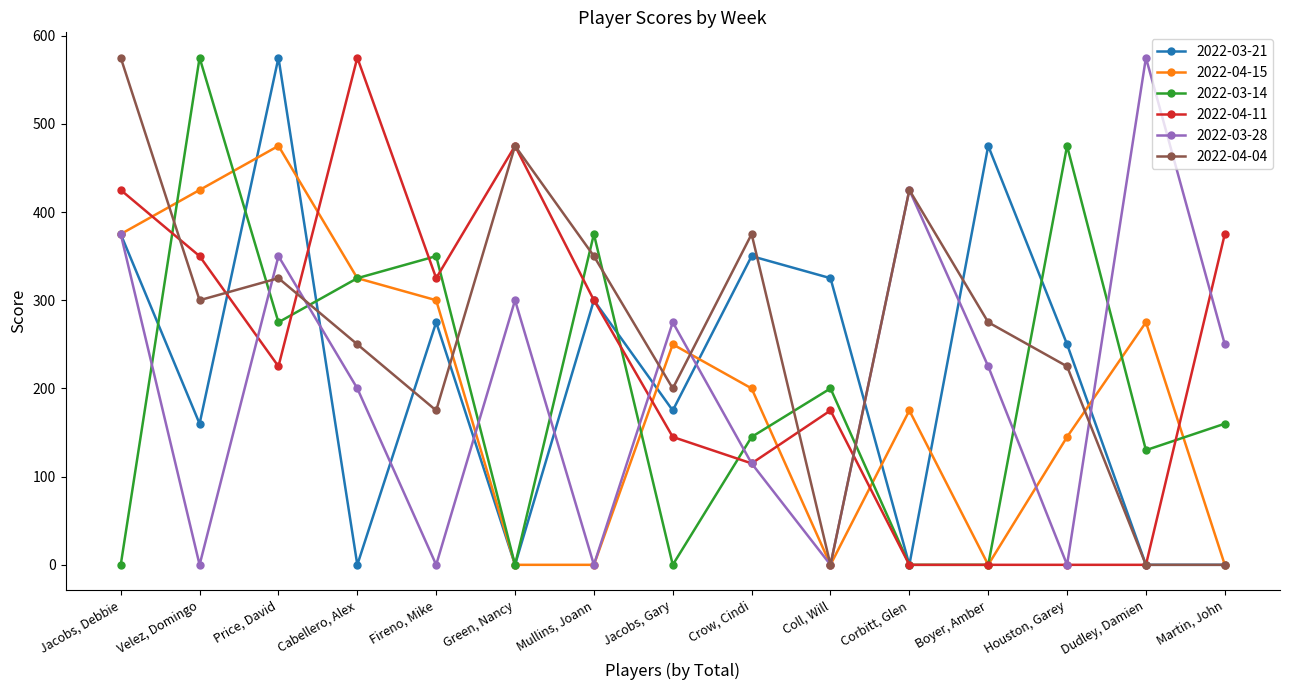

What is the label of the 7th point from the left?

Mullins, Joann